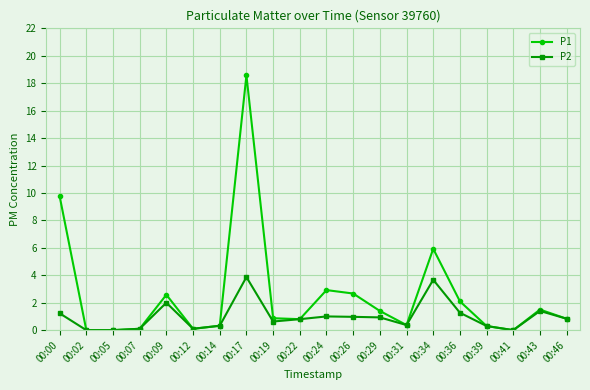

Which series has the largest range (max minus min)?

P1